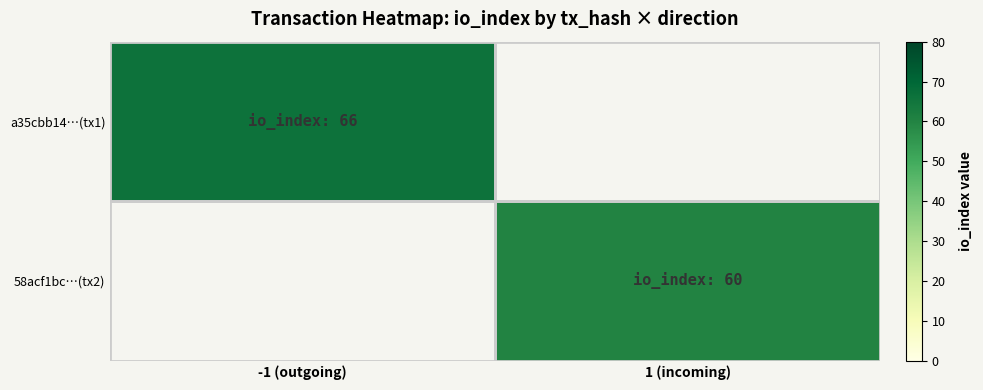

Is it true that a35cbb14…(tx1) equals 66.0 at -1 (outgoing)?

True